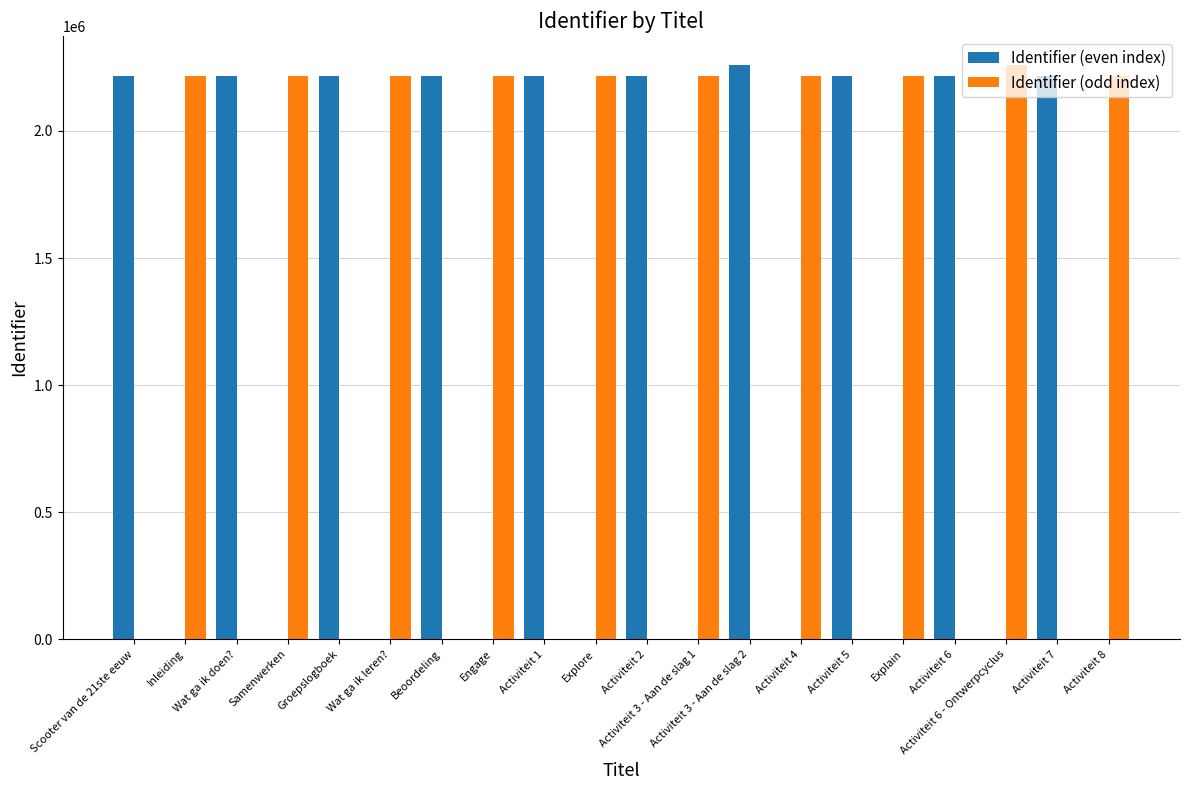

What is the sum of all Identifier (even index) values?

22196190